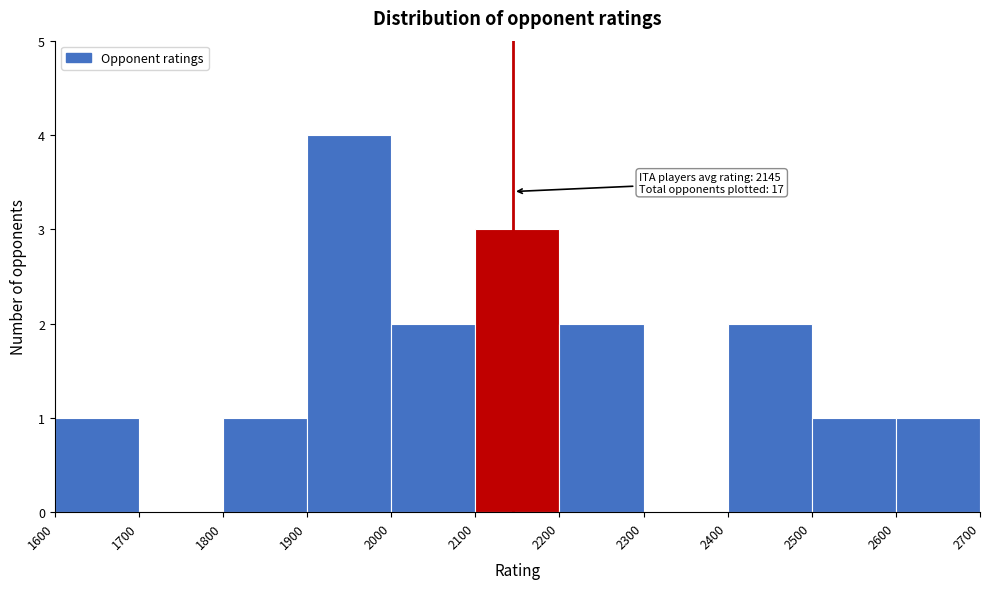

Which range on the x-axis has the tallest bar?

1900 to 2000